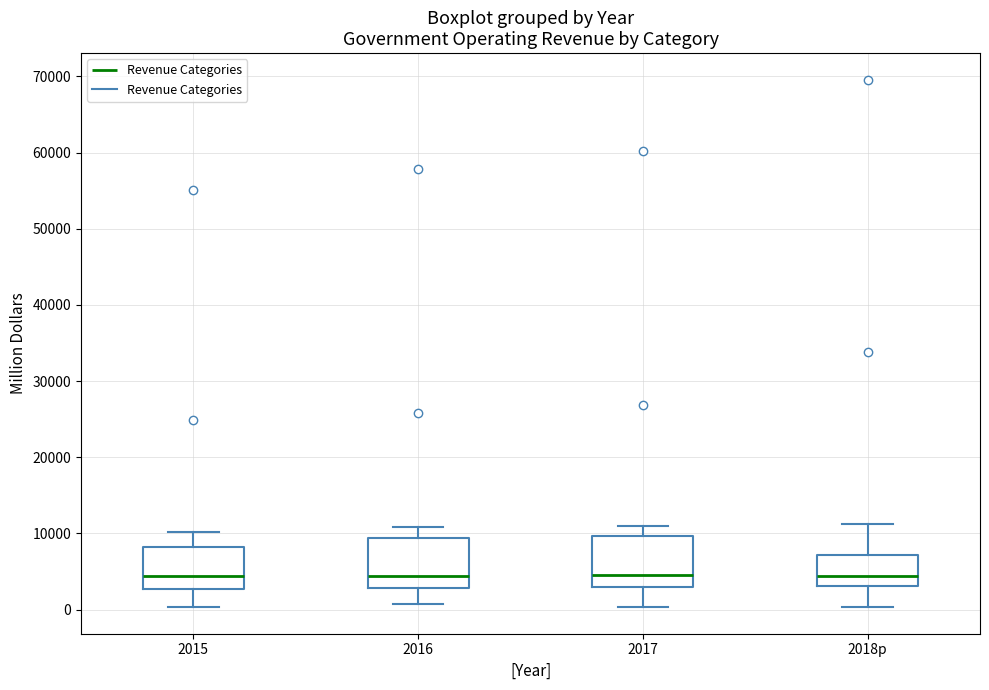

Reading left to right, transcribe this box plot: for each box, give where its median line is, the range the box spans, and where its two whiskers end, as read against the y-axis. The values are not printed on the chart, so give them approximately, as read against the axis.

2015: median 4000, box 3000 to 8000, whiskers 0 to 10000
2016: median 4000, box 3000 to 9000, whiskers 1000 to 11000
2017: median 5000, box 3000 to 10000, whiskers 0 to 11000
2018p: median 4000, box 3000 to 7000, whiskers 0 to 11000